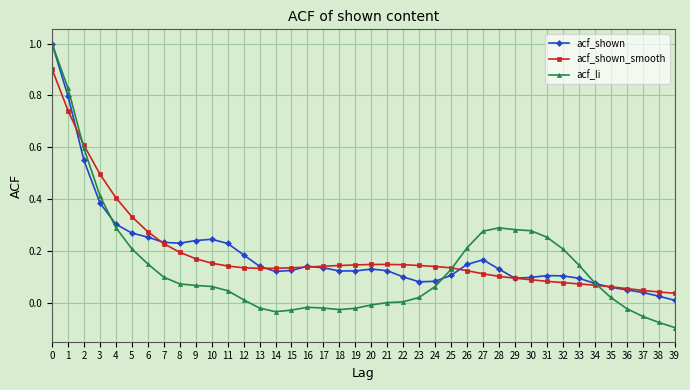

What is the total value across all series at 10?

0.5